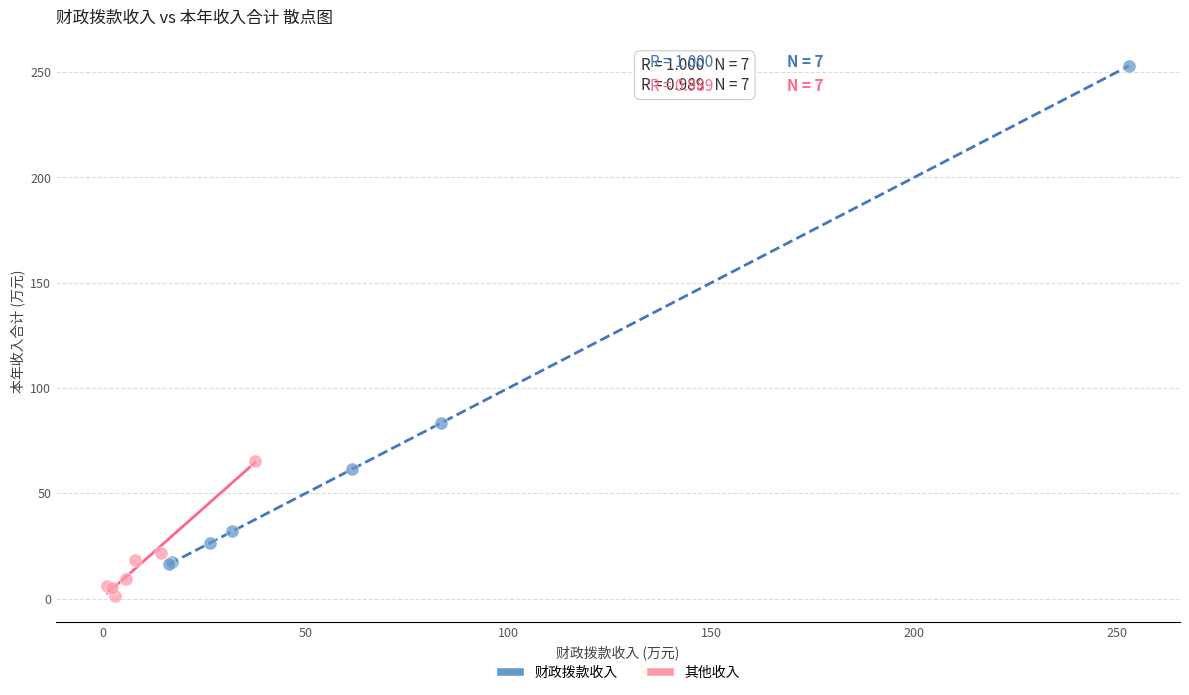

Which series has the widest spread of Y values?

财政拨款收入